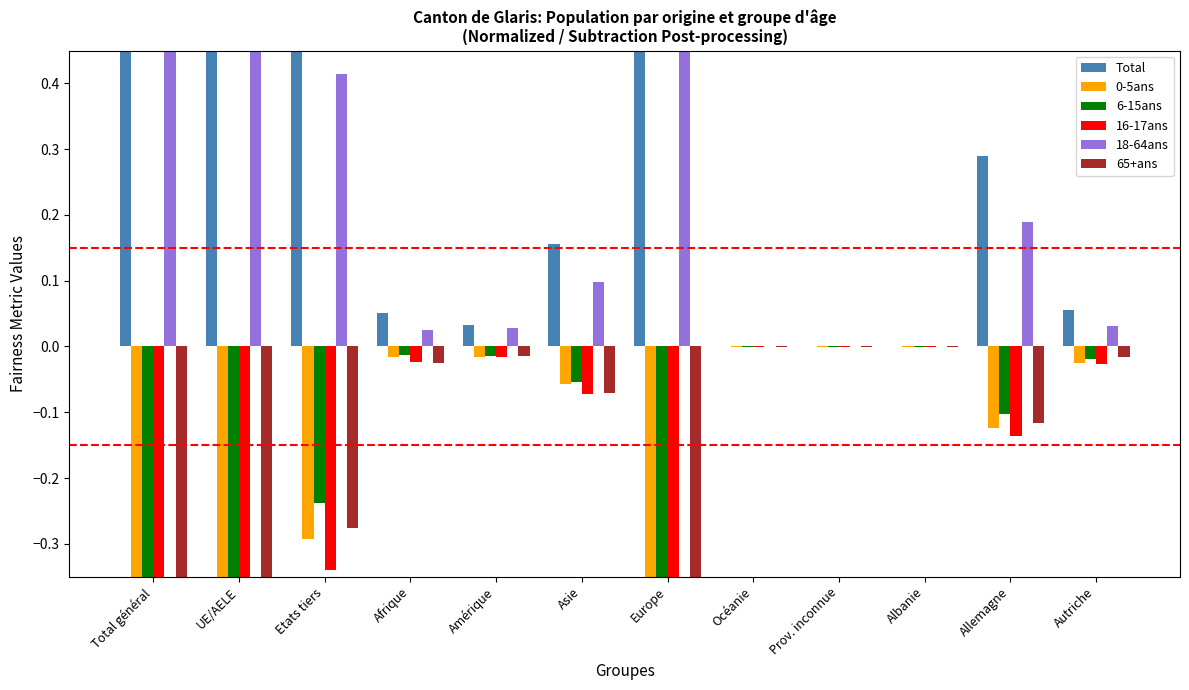

Is the value of Total at UE/AELE greater than the value of 16-17ans at Prov. inconnue?

Yes